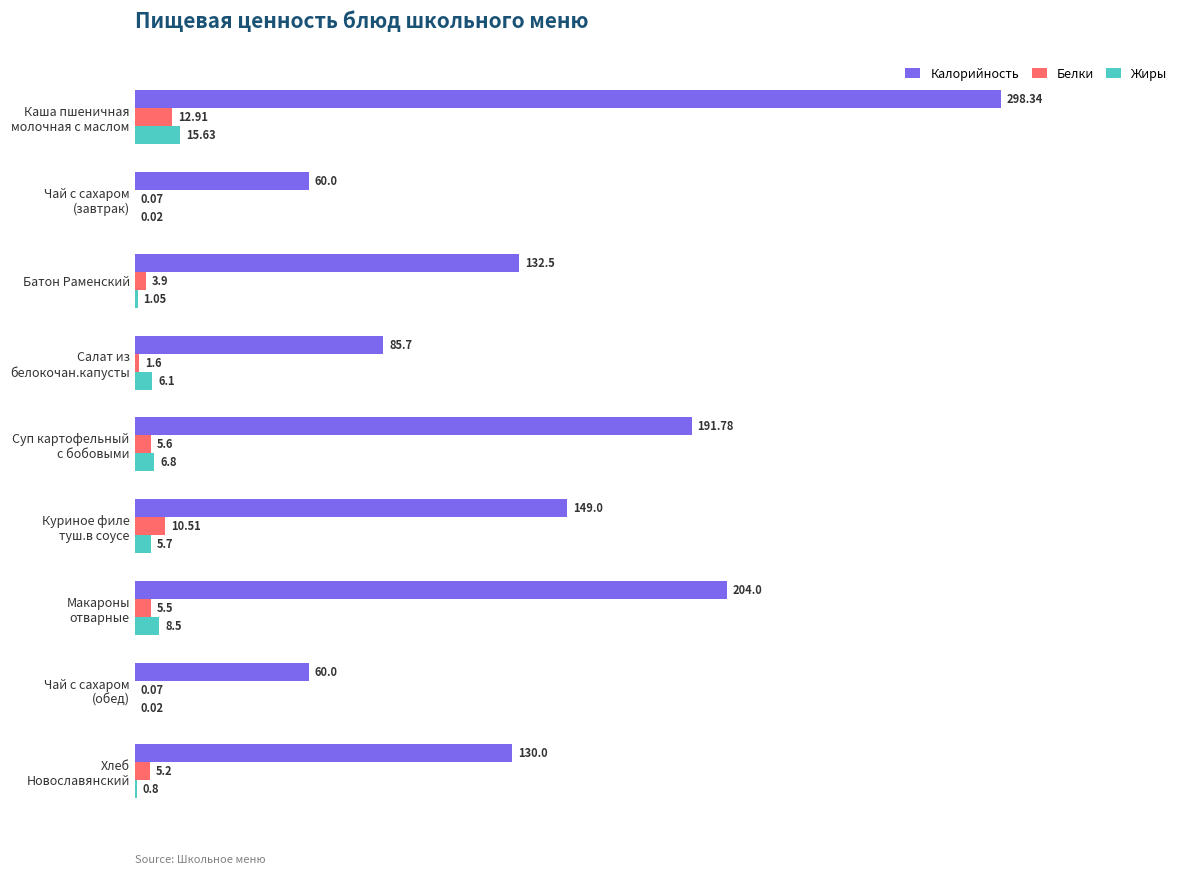

Which series has the largest total across all categories?

Калорийность